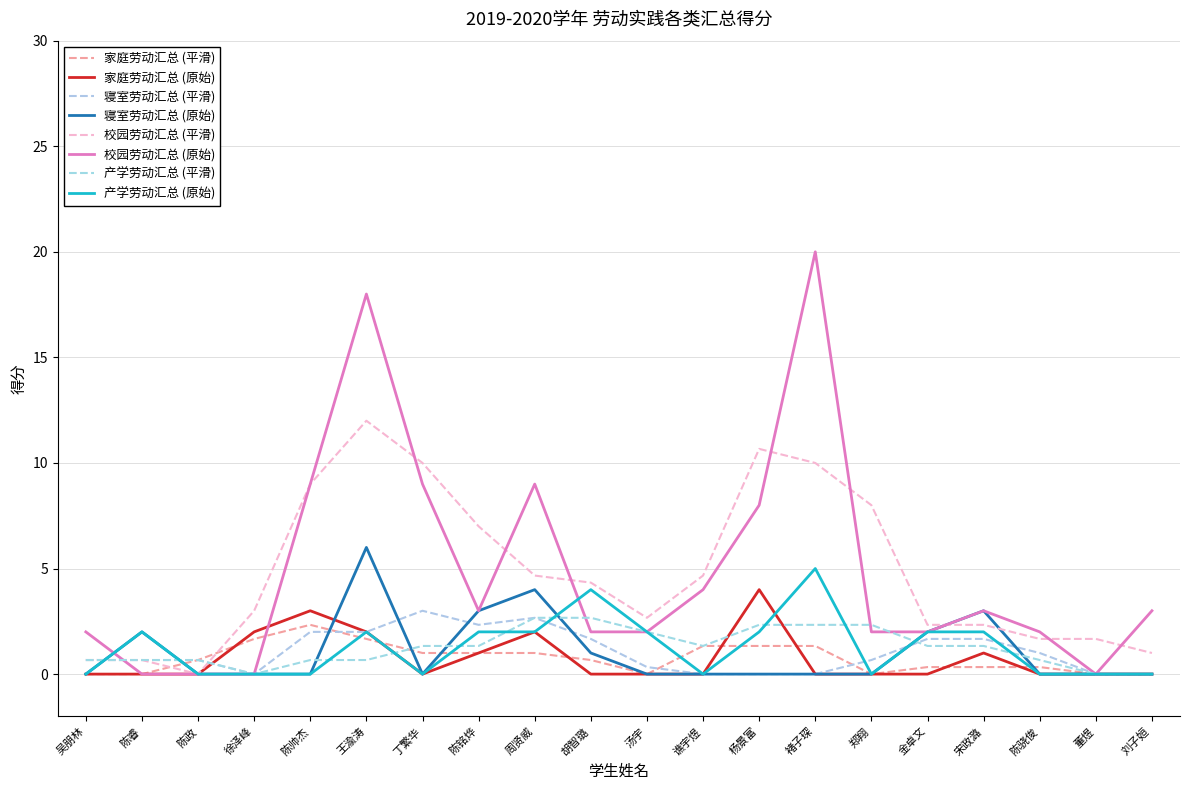

Is this an area chart (filled region under the line)?

No